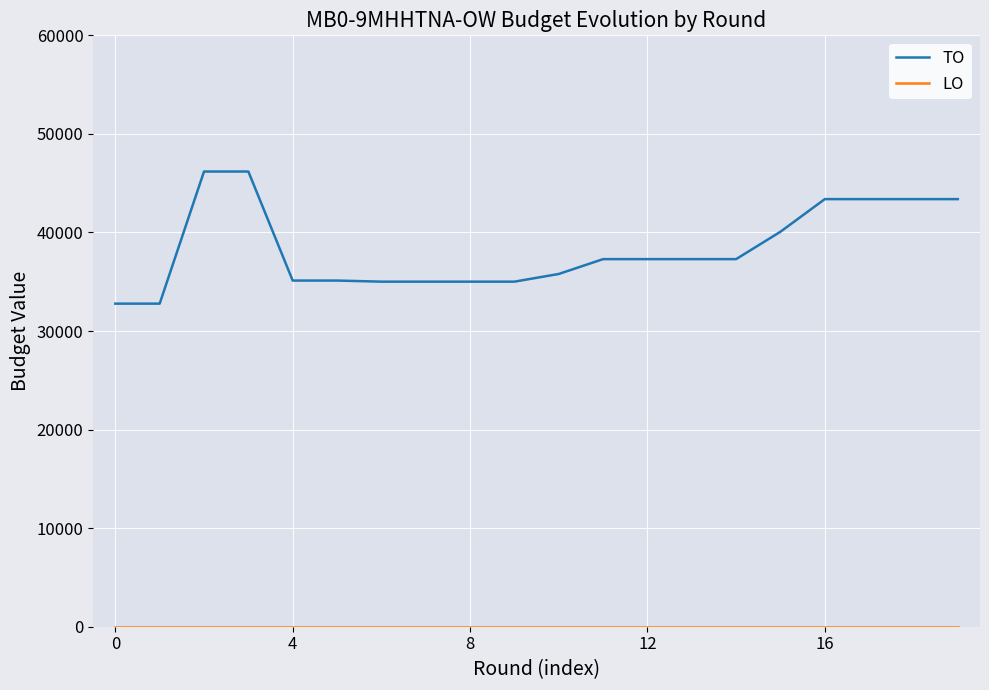

What is the difference between the maximum and minimum values in the TO series?

13403